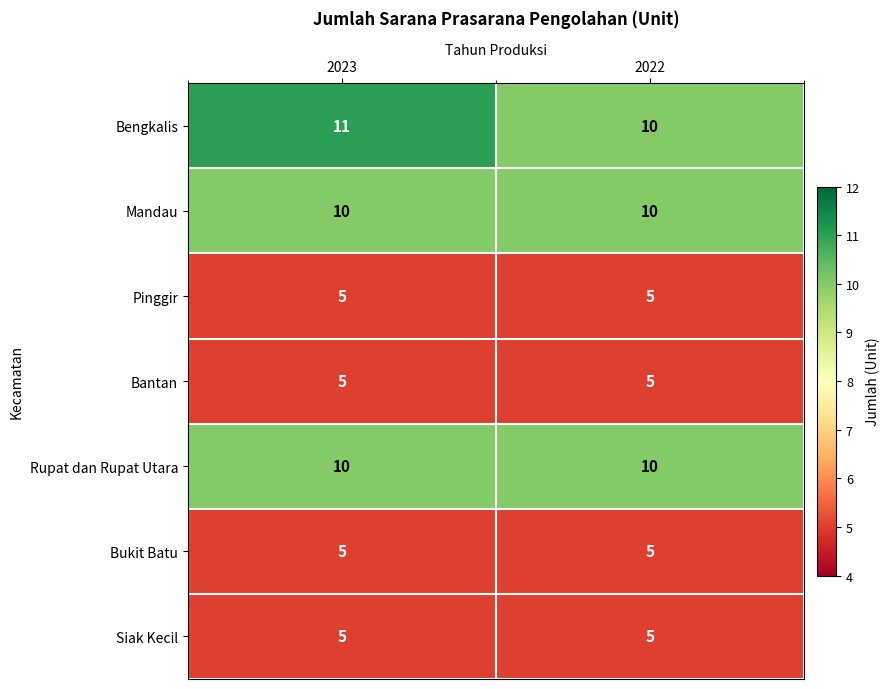

At how many categories does at least one series exceed 7?

2